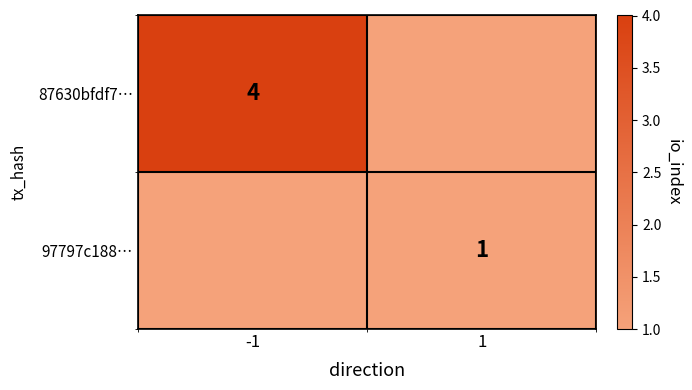

The value of 87630bfdf7… at -1 is 6. True or false?

False